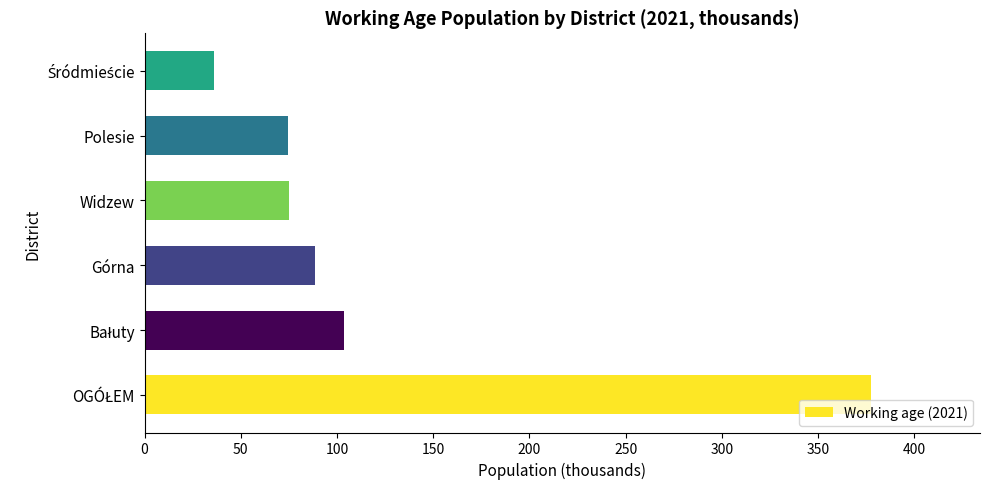

How many series are shown in this chart?

1